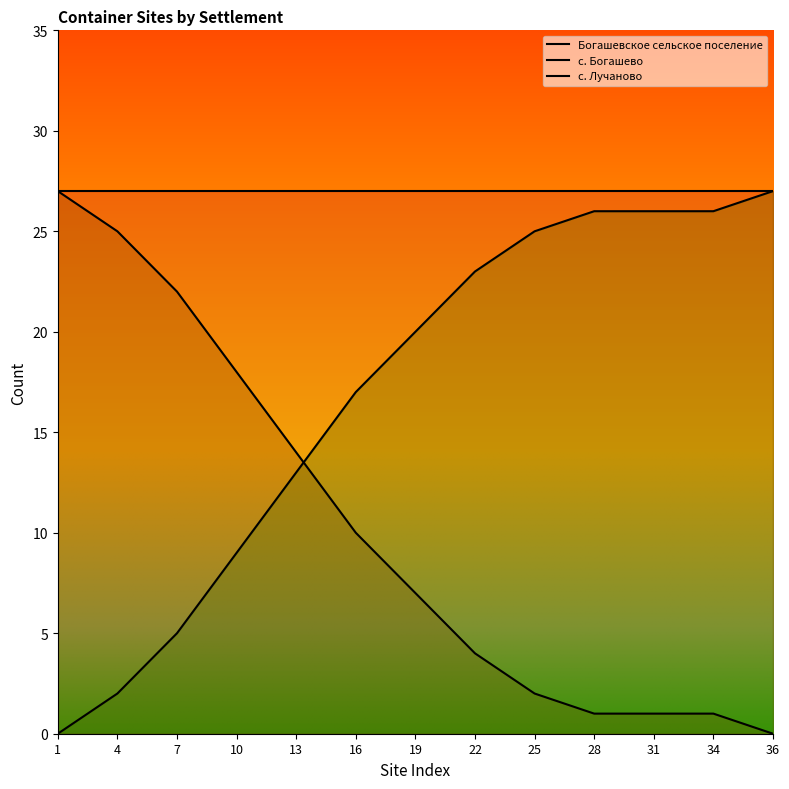

What is the difference between the second highest and second lowest values in the с. Богашево series?

24